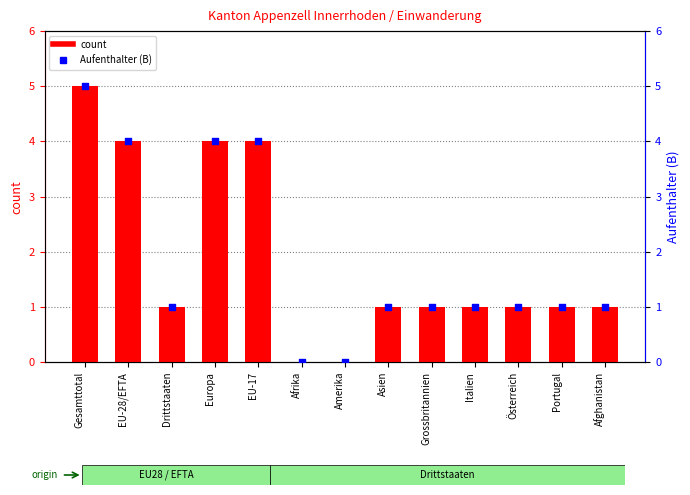

Which series reaches the maximum Y coordinate?

Total ständige